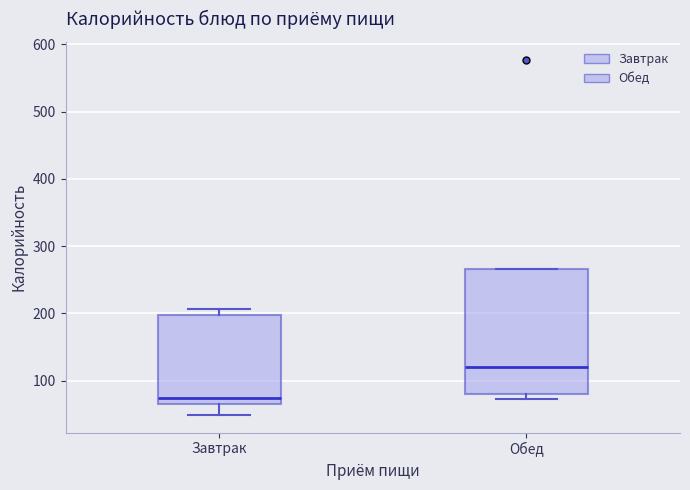

Comparing the boxes themselves (not the whiskers), which one is the tallest?

Обед